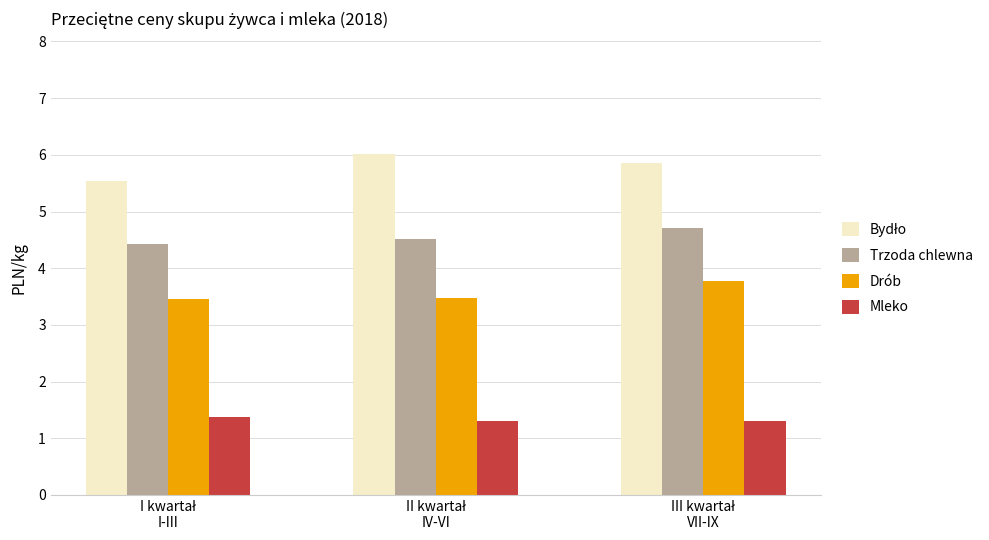

At how many categories does at least one series exceed 3?

3